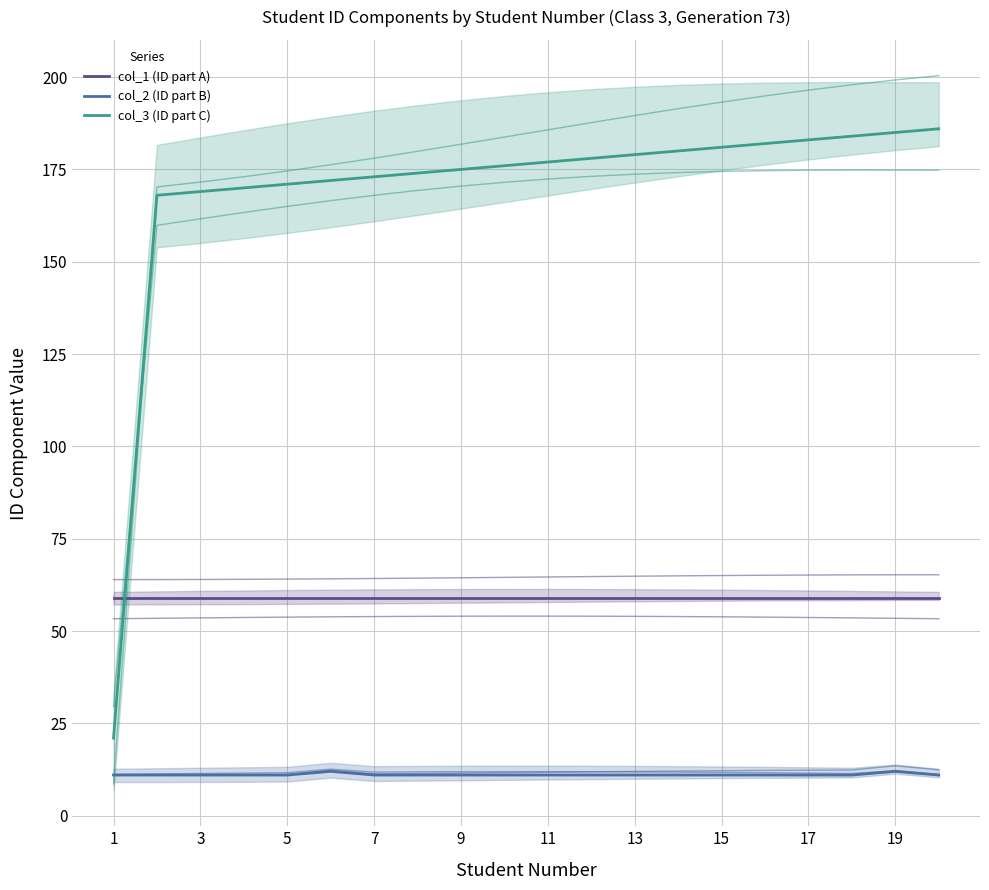

True or false: col_1 (ID part A) and col_2 (ID part B) intersect in this chart.

False